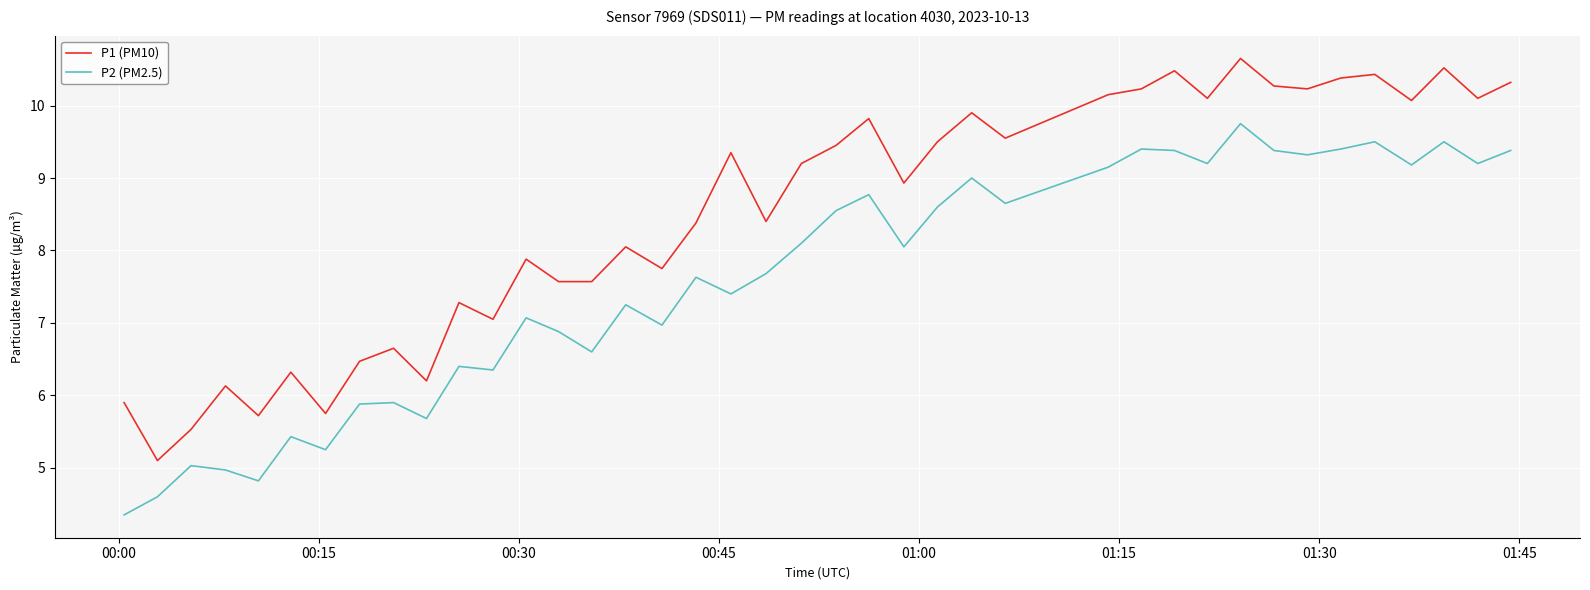

How many values in the P1 (PM10) series are below 9?

20